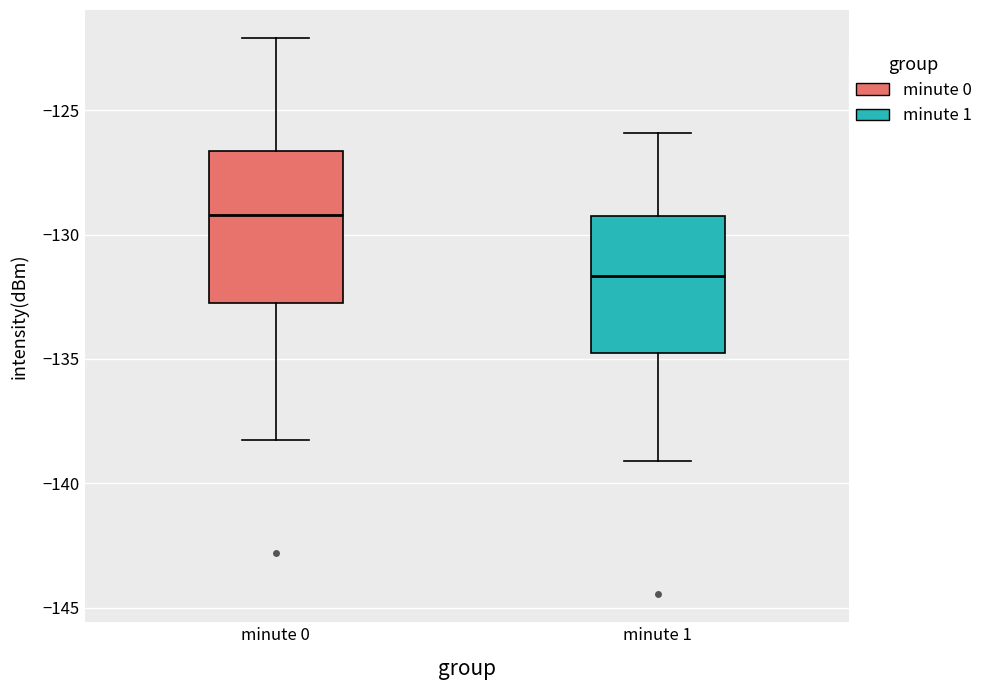

Reading left to right, transcribe this box plot: for each box, give where its median line is, the range the box spans, and where its two whiskers end, as read against the y-axis. The values are not printed on the chart, so give them approximately, as read against the axis.

minute 0: median -129.0, box -132.5 to -126.5, whiskers -138.5 to -122.0
minute 1: median -131.5, box -135.0 to -129.0, whiskers -139.0 to -126.0